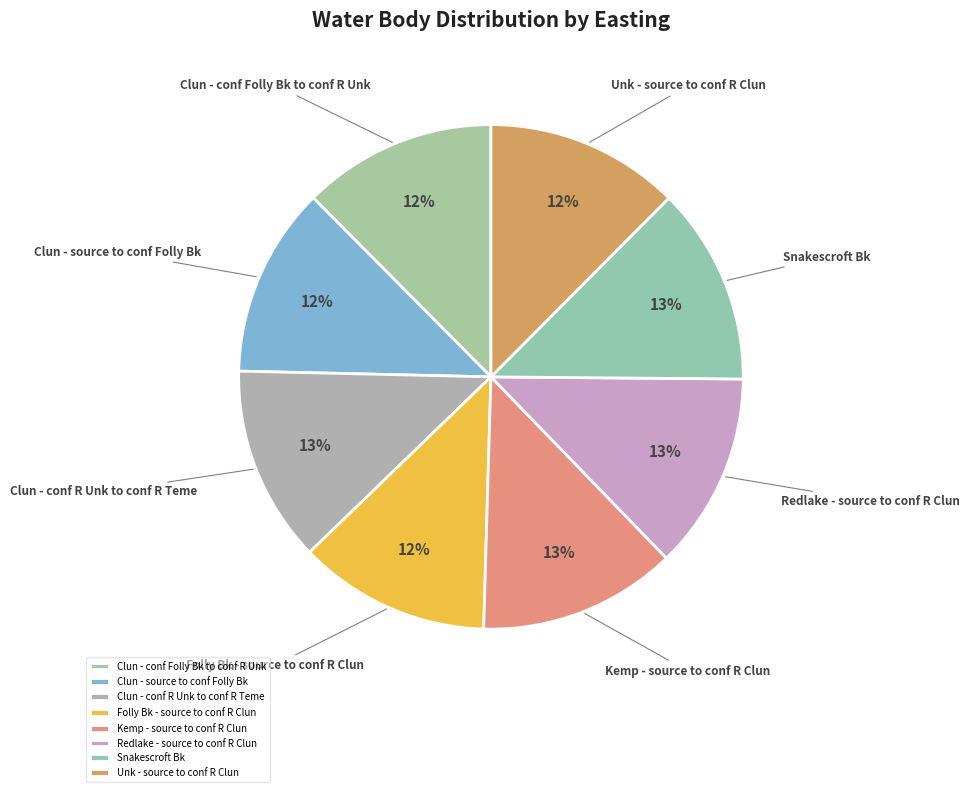

Is Clun - conf Folly Bk to conf R Unk the majority of the pie?

No